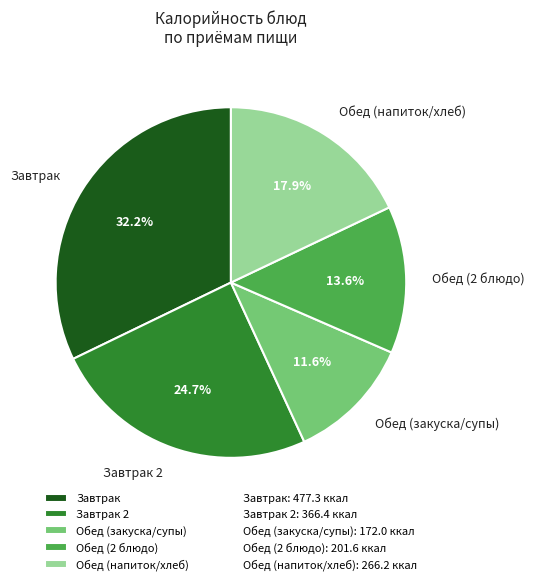

What is the total percentage of Обед (напиток/хлеб) and Обед (закуска/супы)?

29.5%